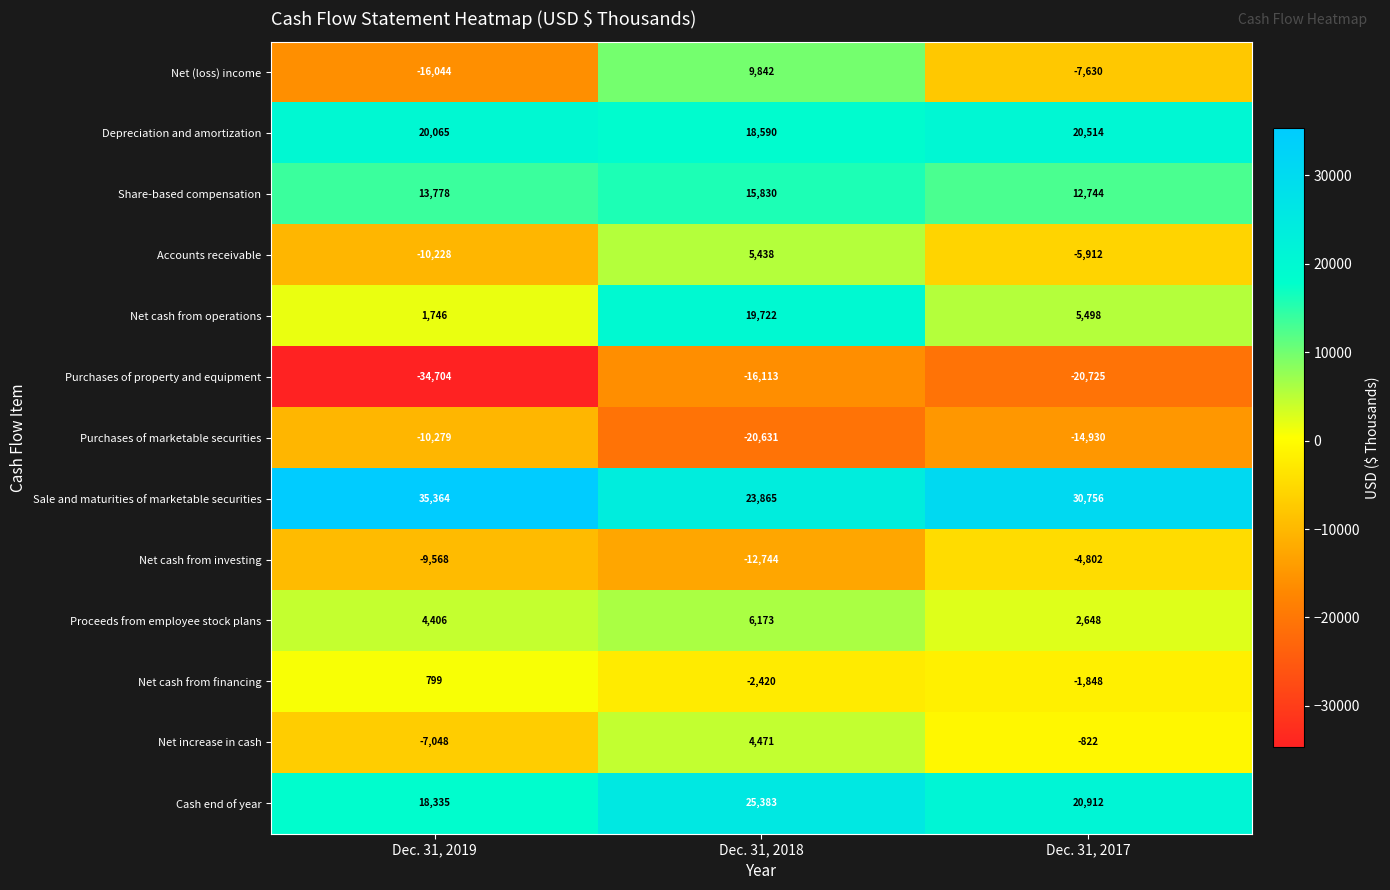

Between Dec. 31, 2019 and Dec. 31, 2018, which series saw the biggest shift?

Net (loss) income